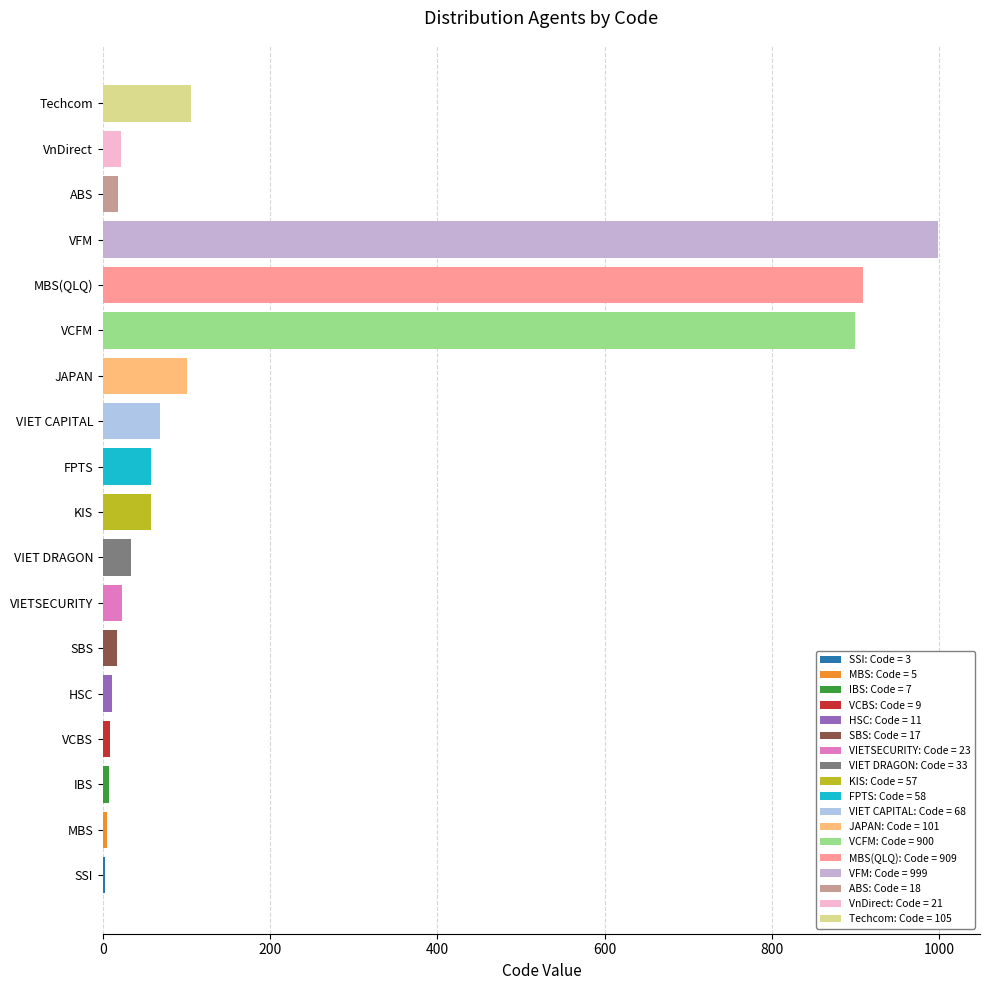

Reading left to right, extract all data points from this chart.

3	5	7	9	11	17	23	33	57	58	68	101	900	909	999	18	21	105